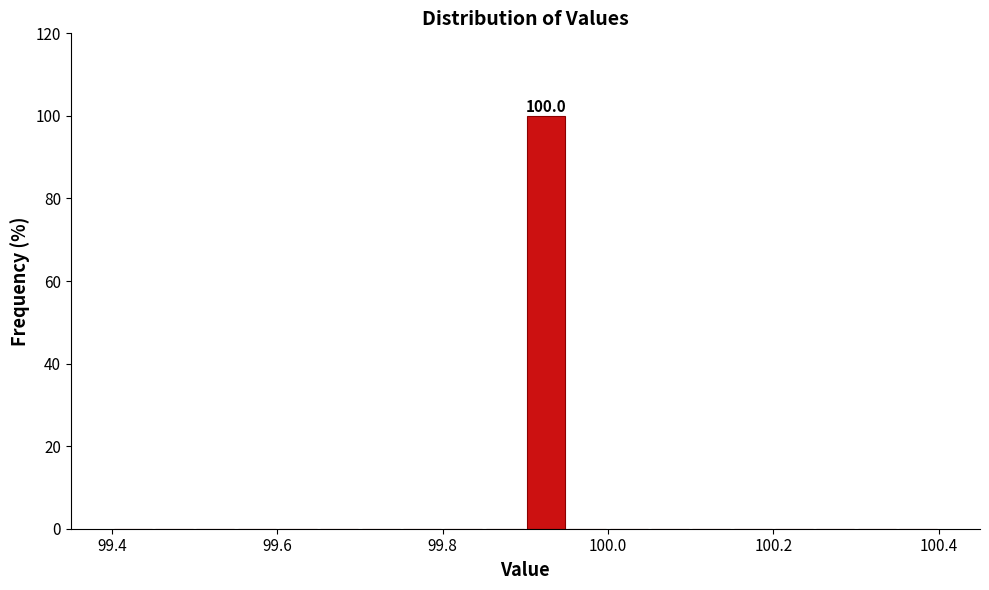

Around what value on the x-axis is the tallest bar? Give the approximate position of its centre, as read against the axis.

99.92